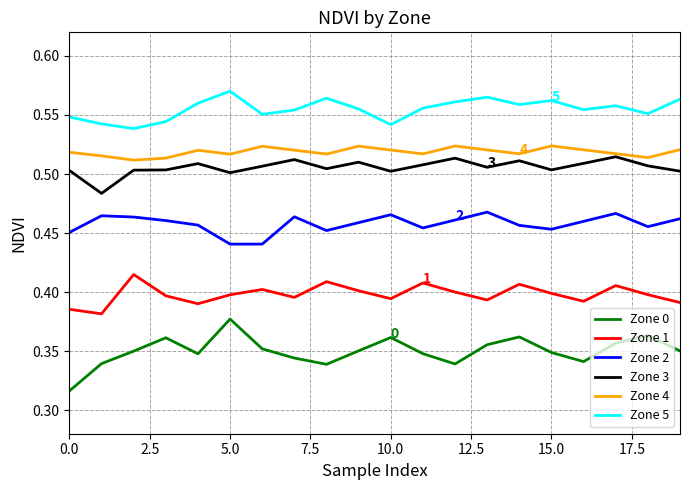

How many series are shown in this chart?

6